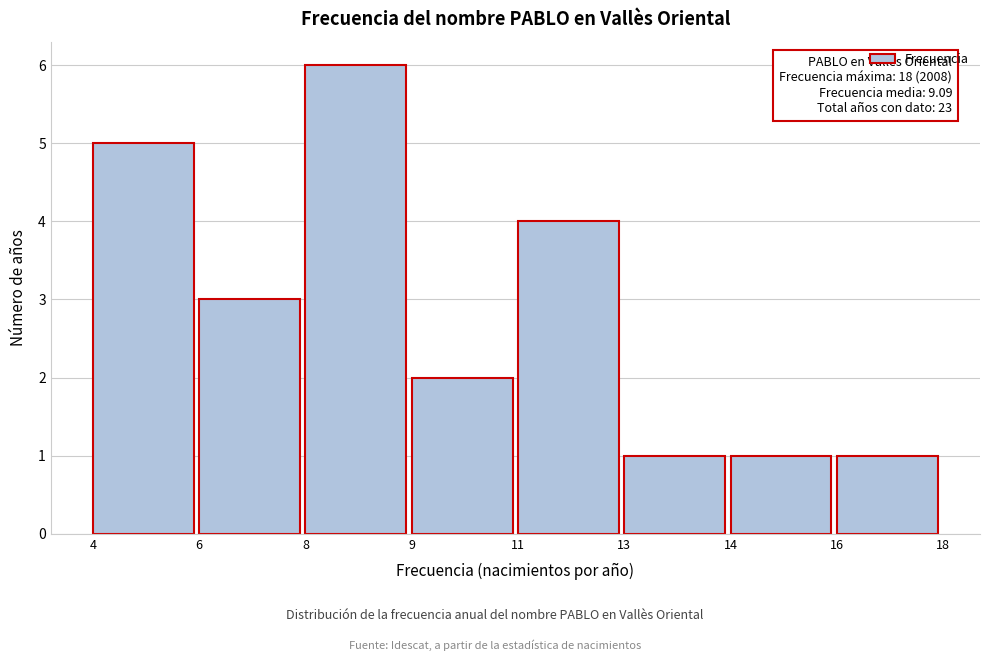

Reading left to right, transcribe all the data shown in this chart.

4=5	6=3	8=6	9=2	11=4	13=1	14=1	16=1